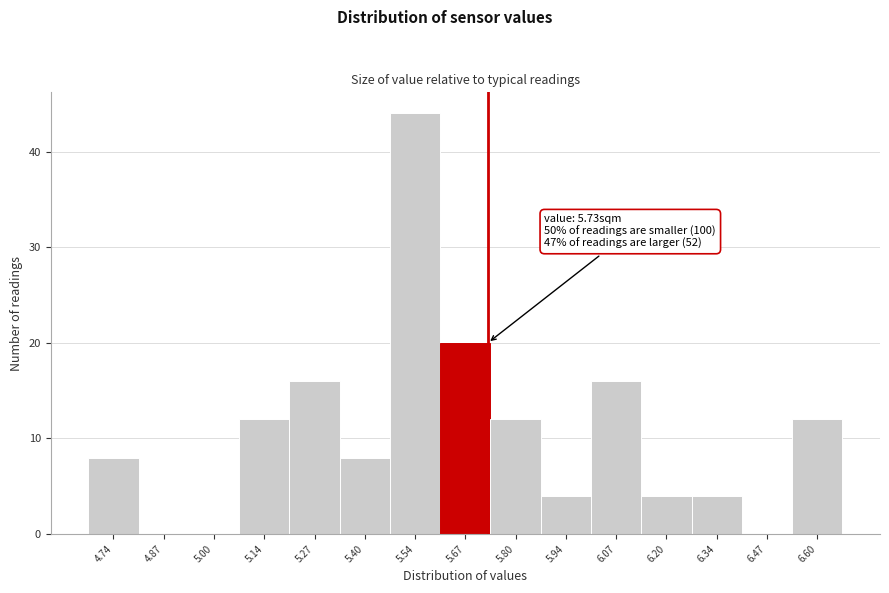

Over which range of the x-axis is the bar tallest?

5.48 to 5.60